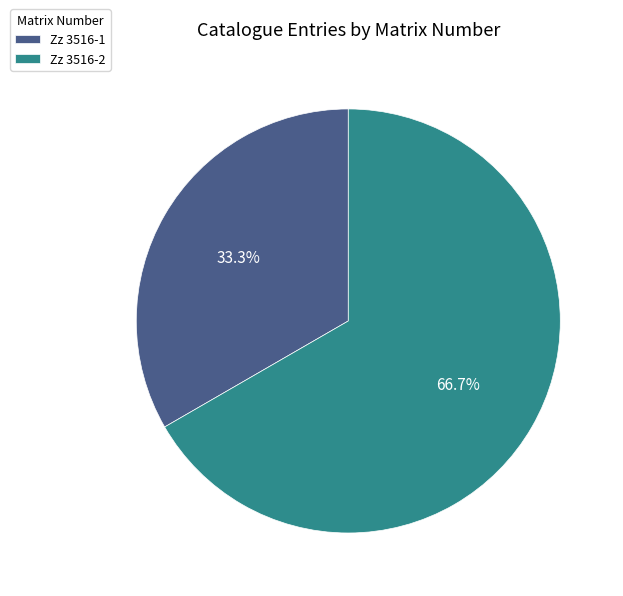

Does Zz 3516-2 account for over 50% of the chart?

Yes